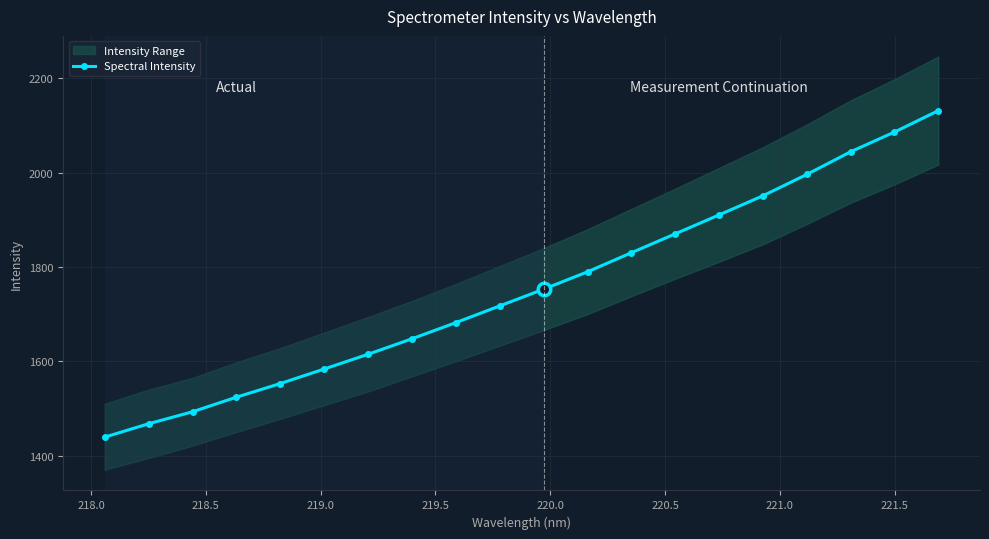

What is the value of the 8th point from the left?

1647.7